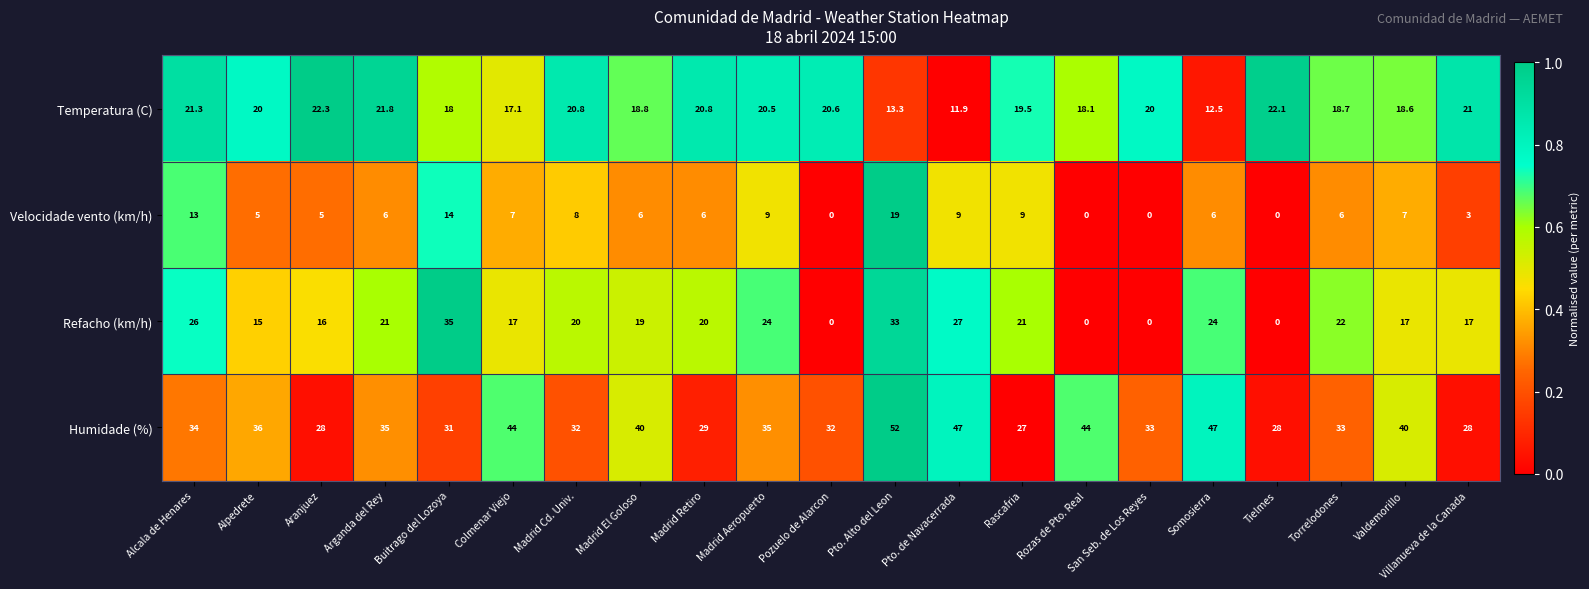

What is the spread (max minus min) of values at Pto. de Navacerrada?

38.0